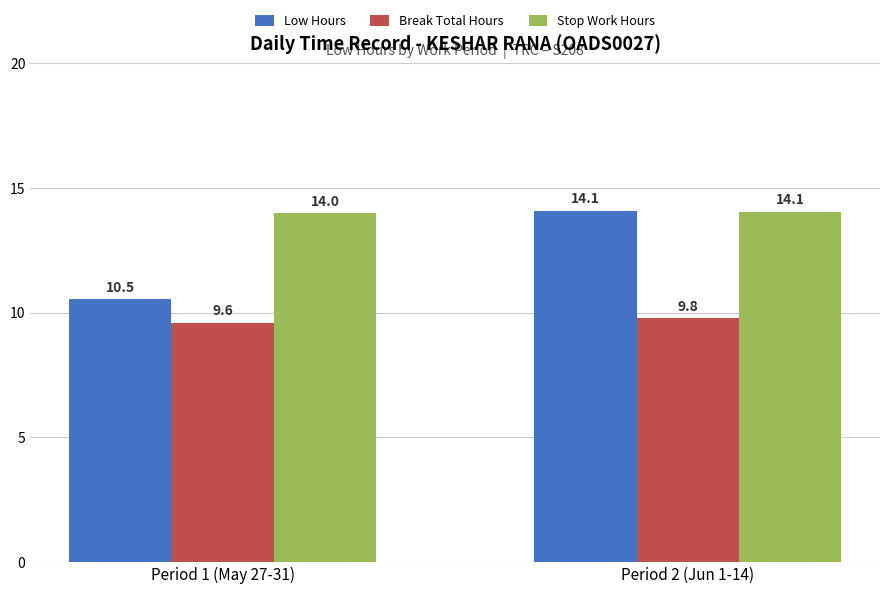

How many groups of bars are there?

2